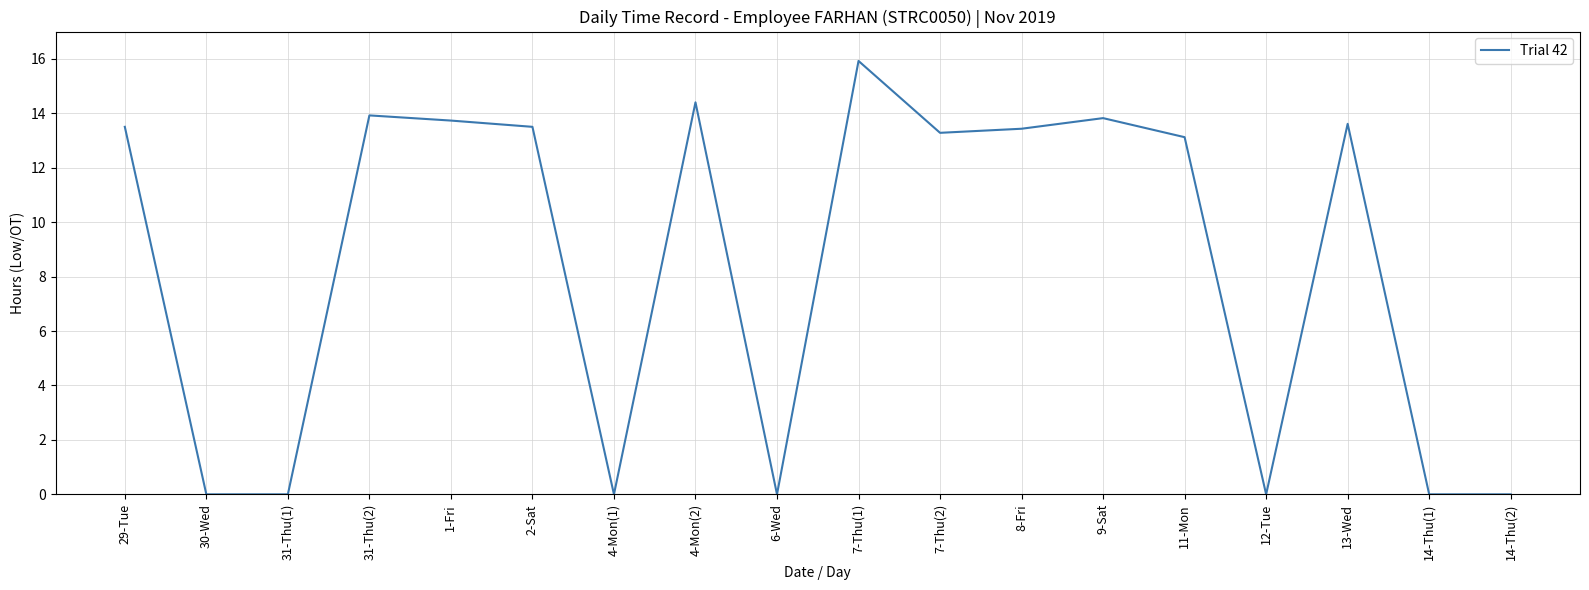

What is the difference between the maximum and minimum values?

15.9